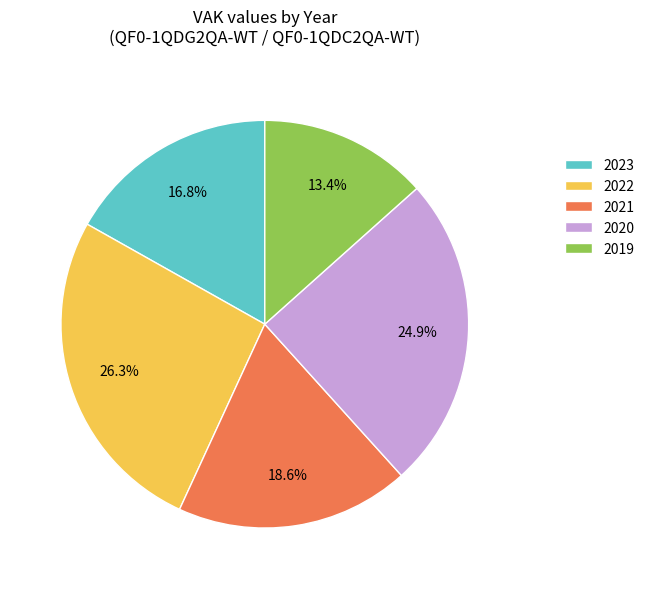

Which slice is the largest?

2022